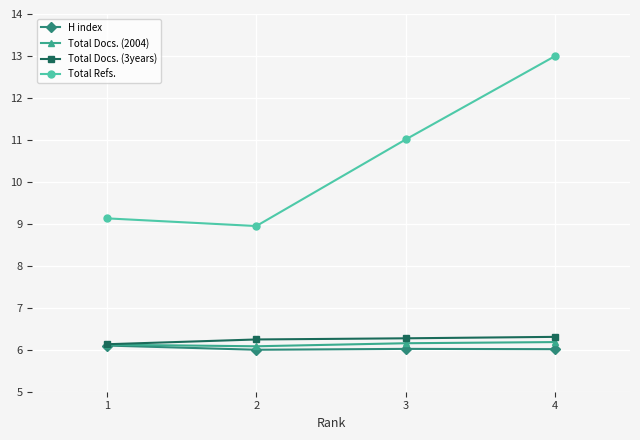

Count the Total Docs. (2004) values in the range 6 to 7.

4